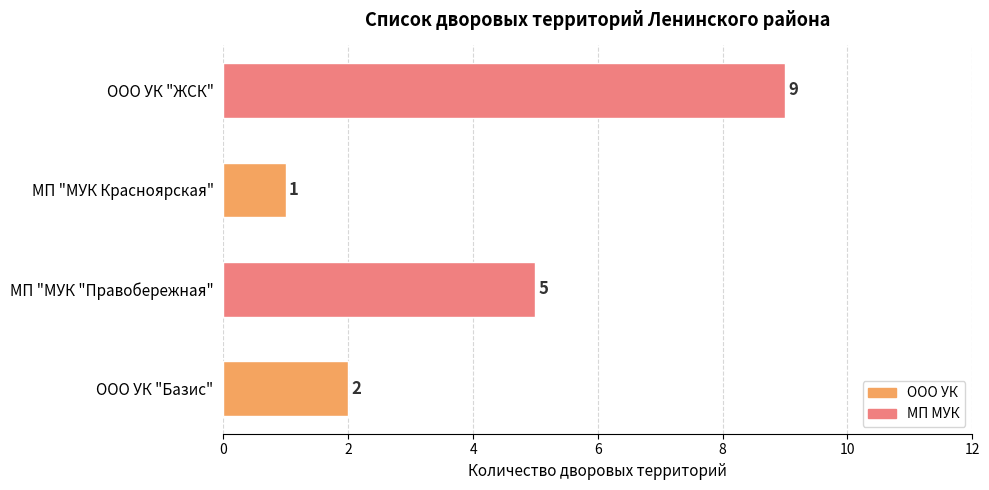

Count the values in the range 2 to 9.

3